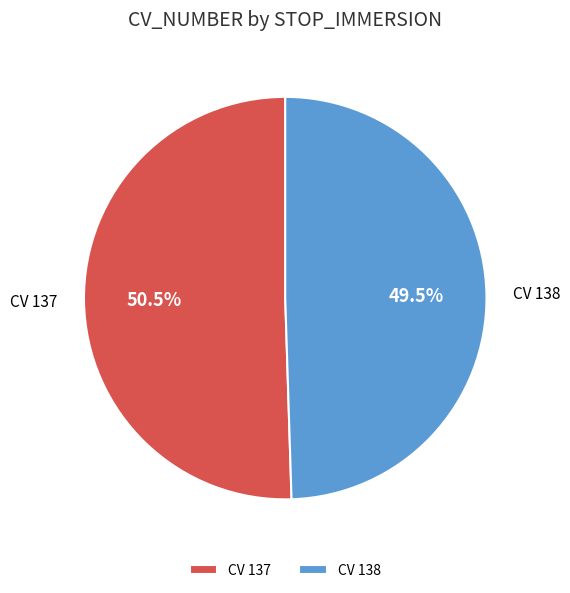

Between CV 138 and CV 137, which is larger?

CV 137